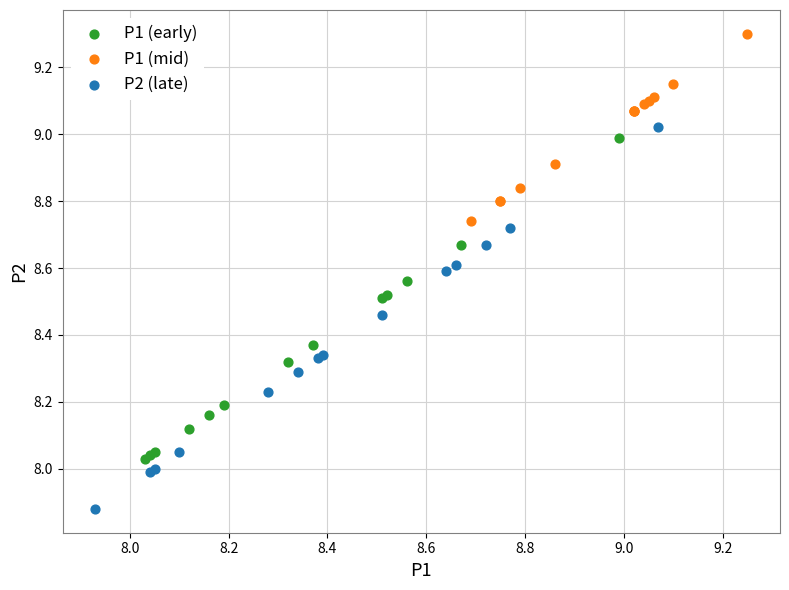

Which series has the widest spread of Y values?

P2 (late)